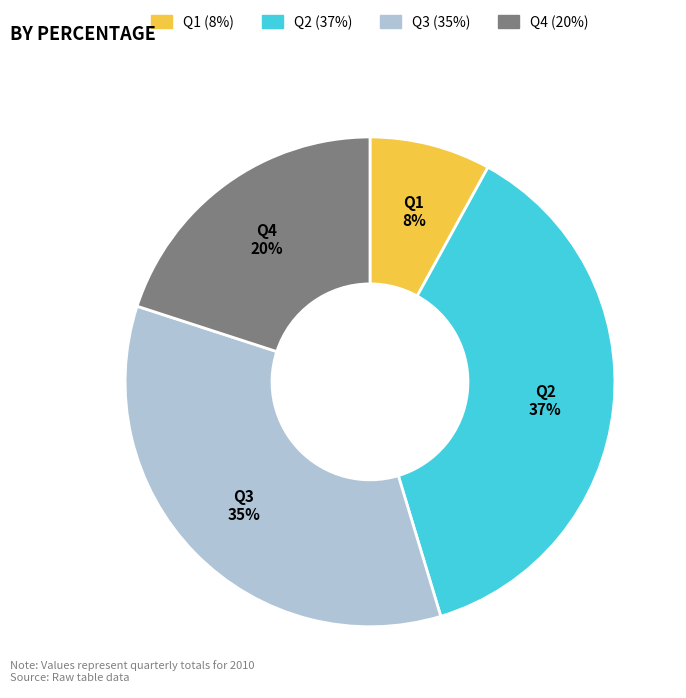

Combined, do Q2 and Q4 account for over 50%?

Yes